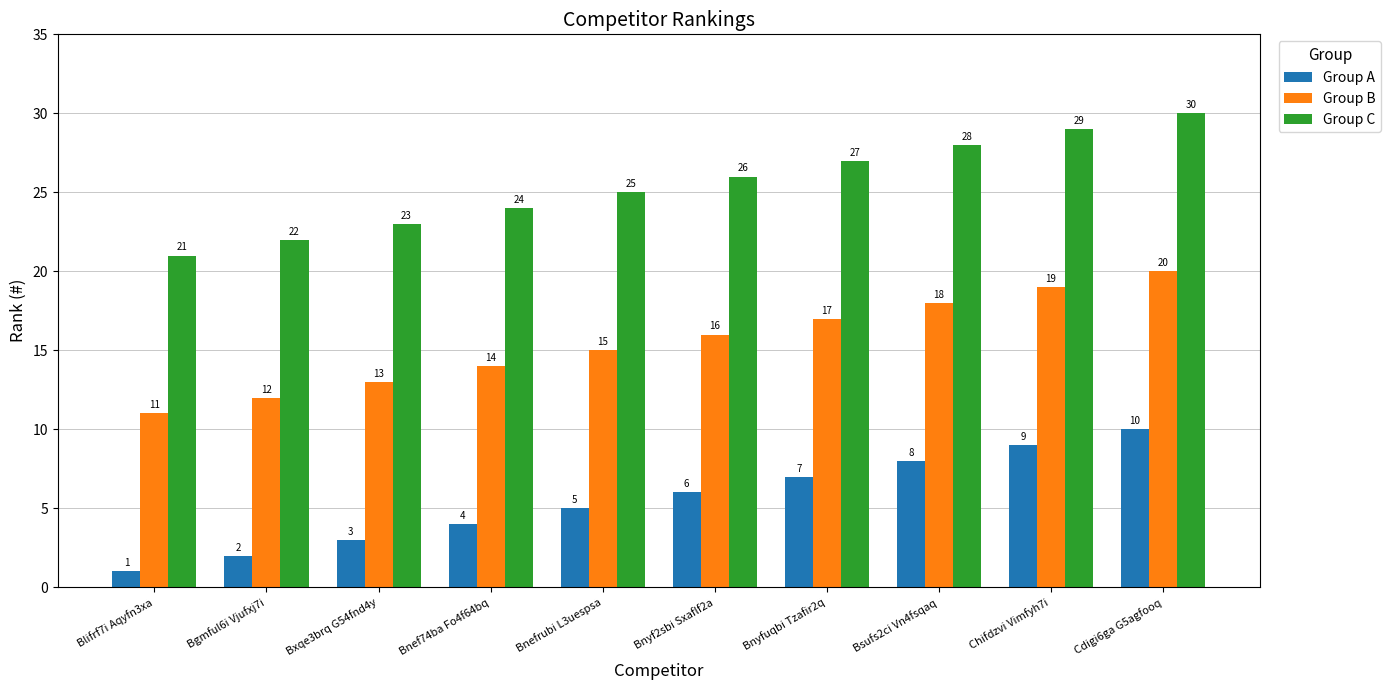

What is the label of the 8th bar from the left?

Bsufs2ci Vn4fsqaq